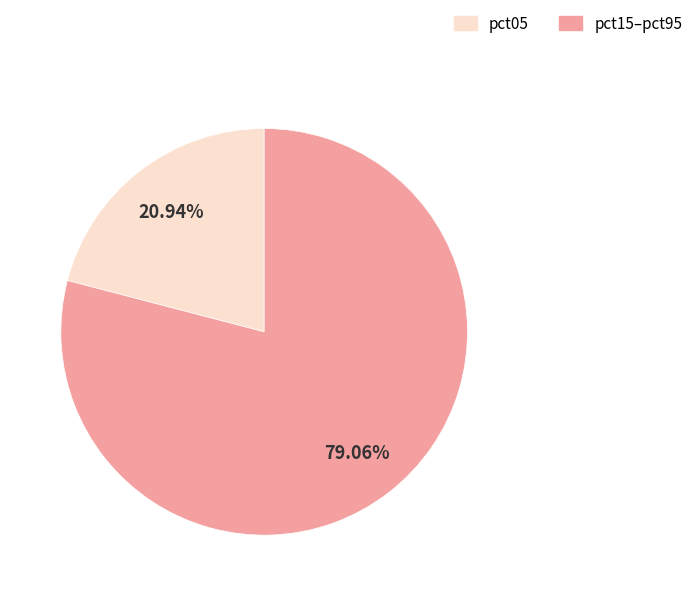

How many segments does this pie chart have?

2